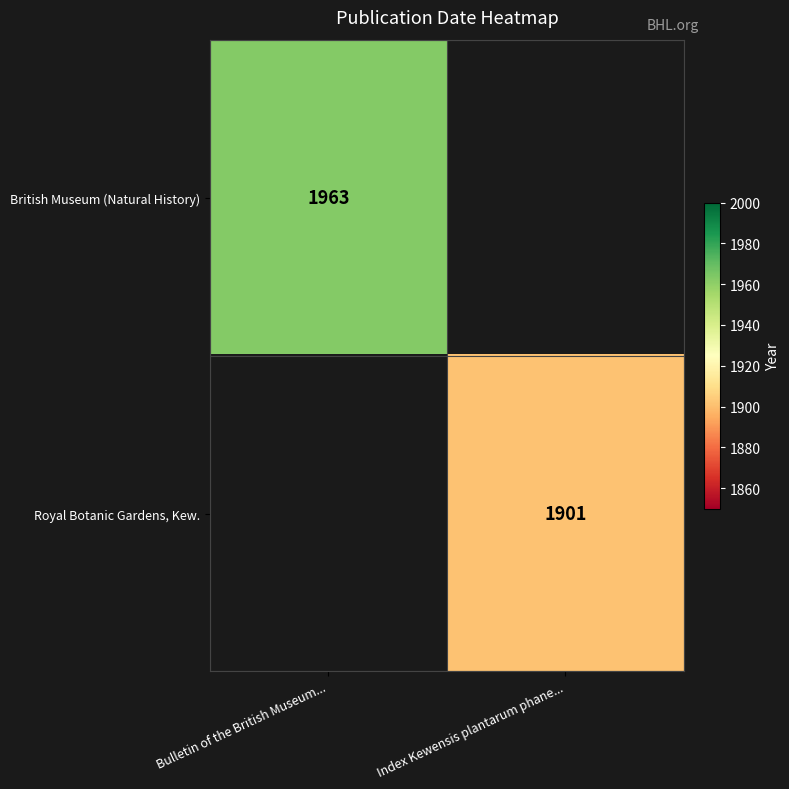

The British Museum (Natural History) series shows 1963 at Bulletin of the British Museum.... True or false?

True